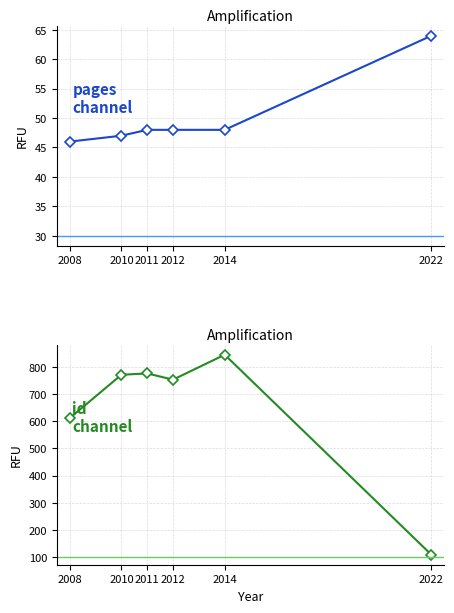

Which category has the highest value in the id channel series?

2014